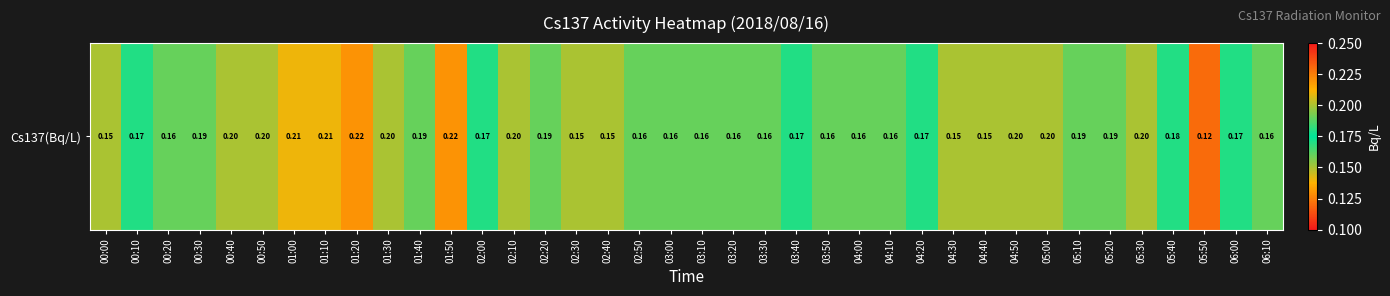

Between 02:50 and 00:20, which is larger?

02:50